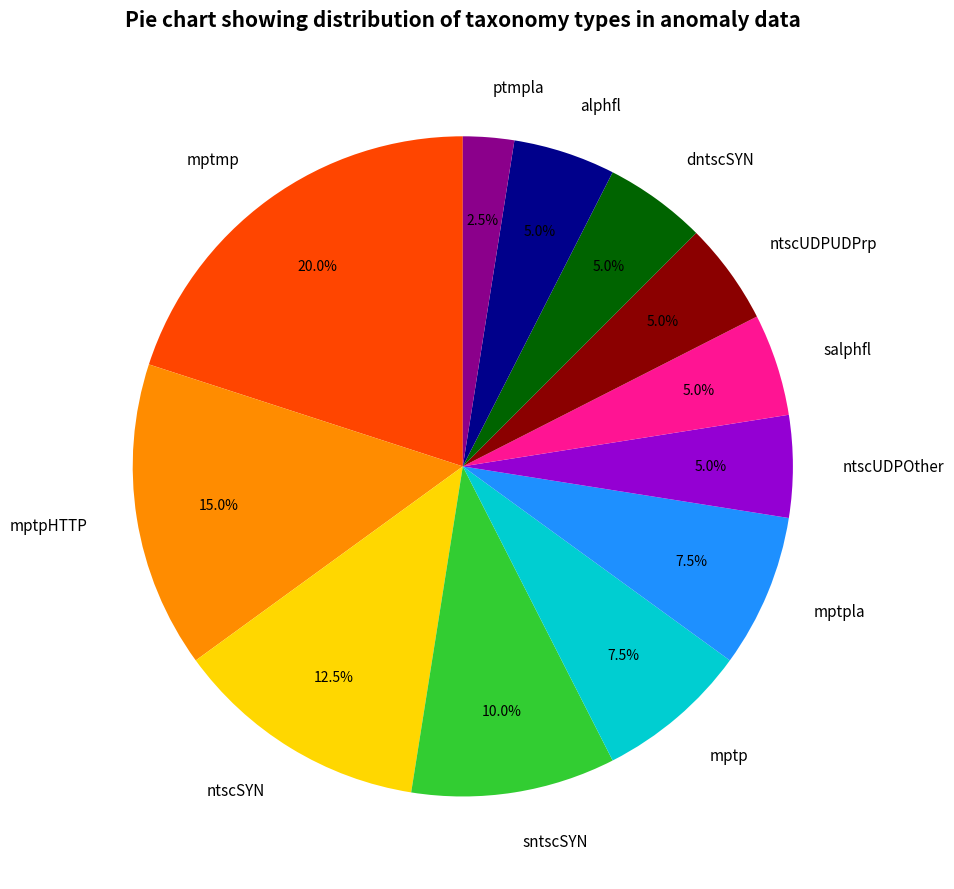

Count the number of slices in the pie.

12